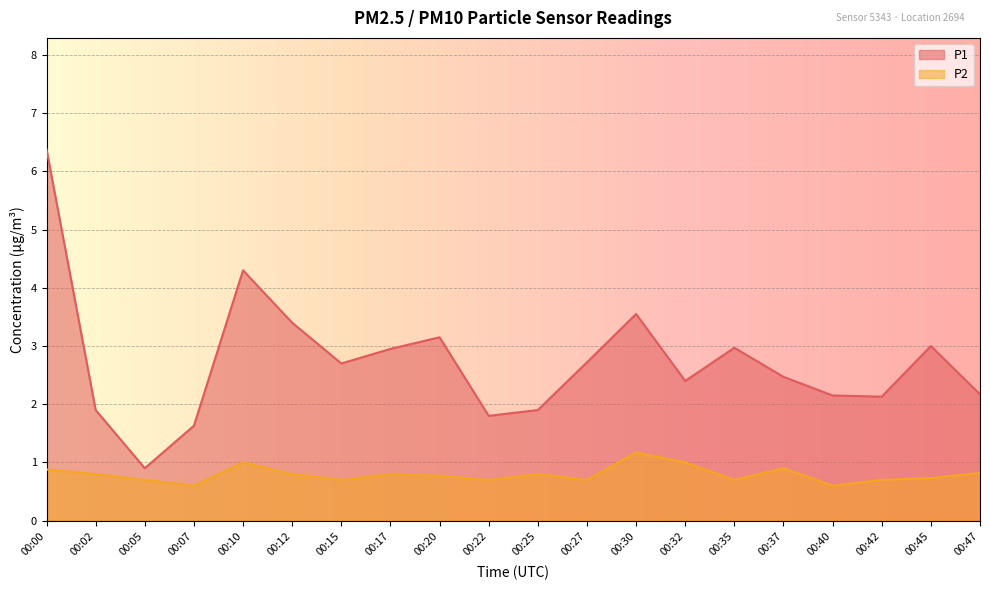

True or false: P1 and P2 intersect in this chart.

False